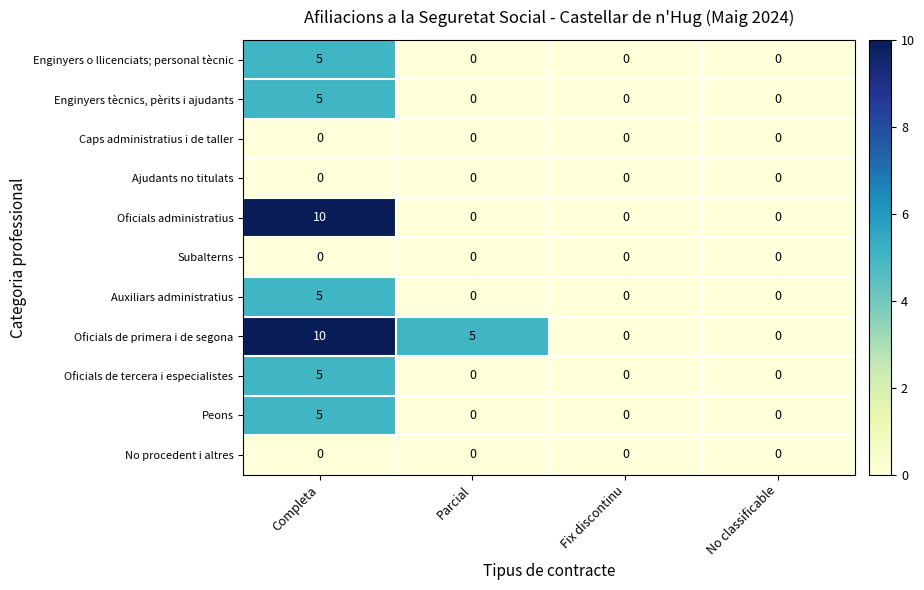

At which category is the sum across all series the highest?

Completa